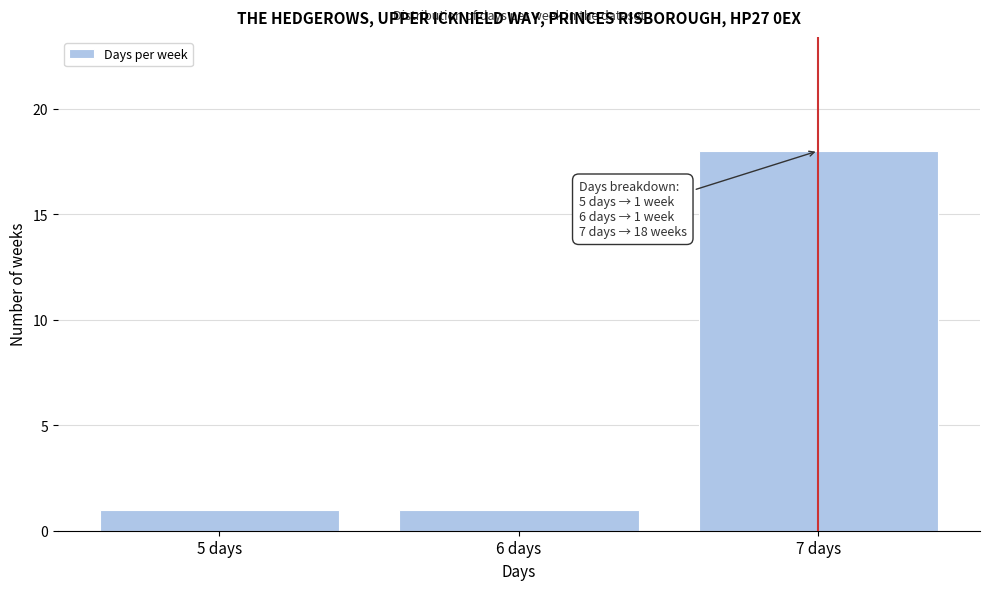

Which range on the x-axis has the tallest bar?

6.5 to 7.5